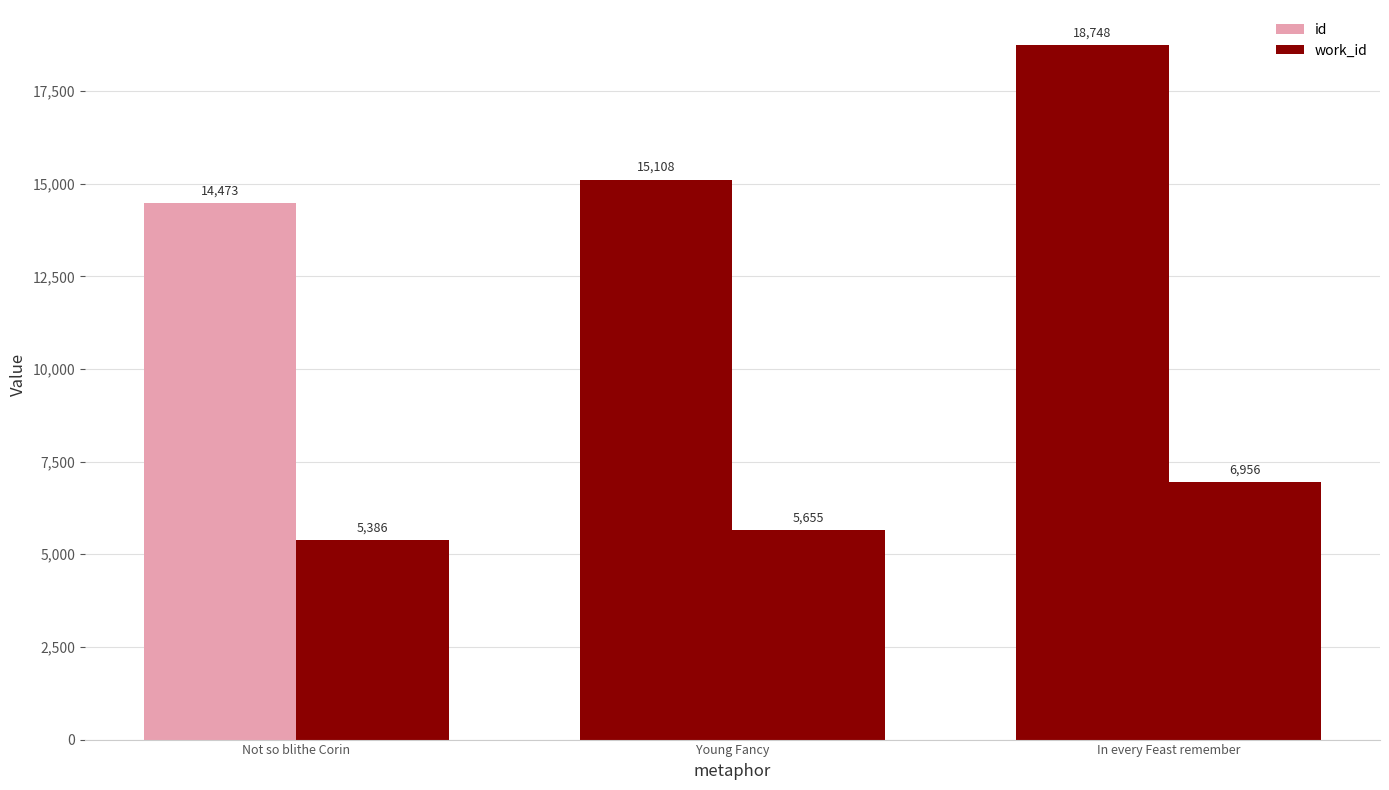

At how many categories does at least one series exceed 18718?

1